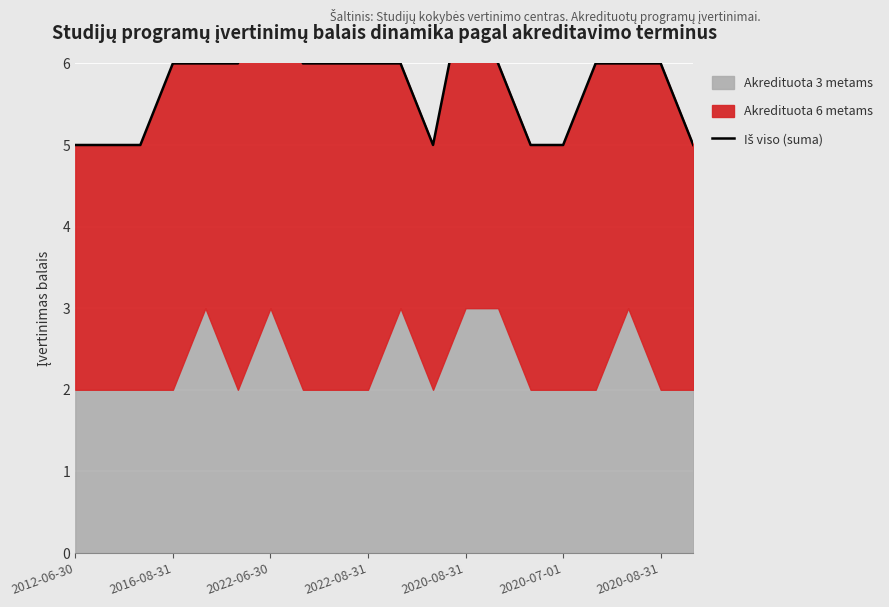

What is the smallest value displayed?

5